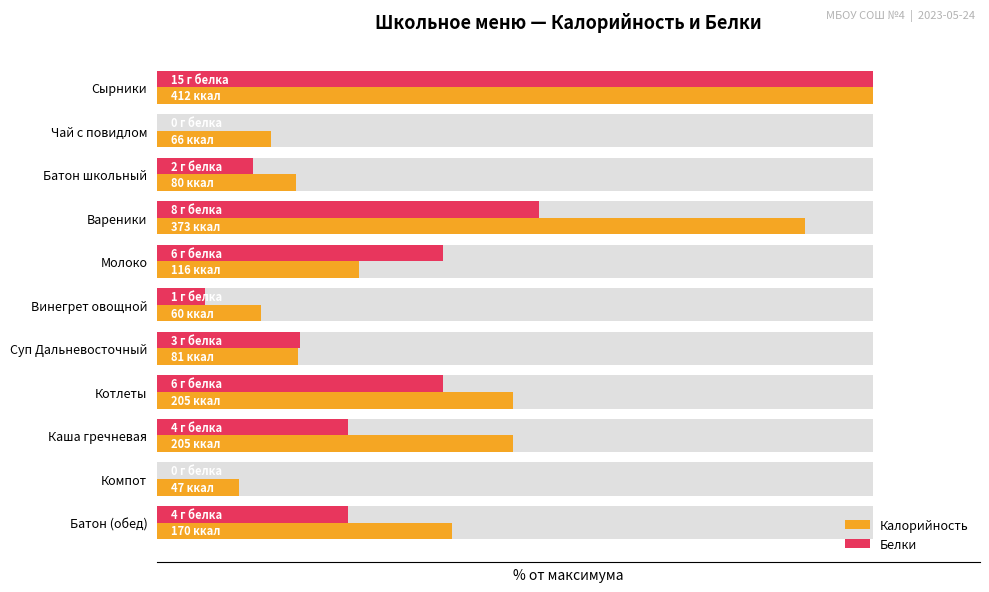

What is the value of the Белки bar at the 8th from the left?

40.0